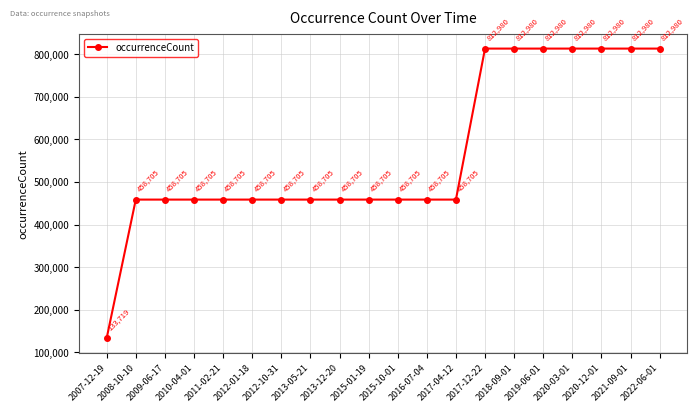

What is the change in value from 2007-12-19 to 2013-12-20?

+324986